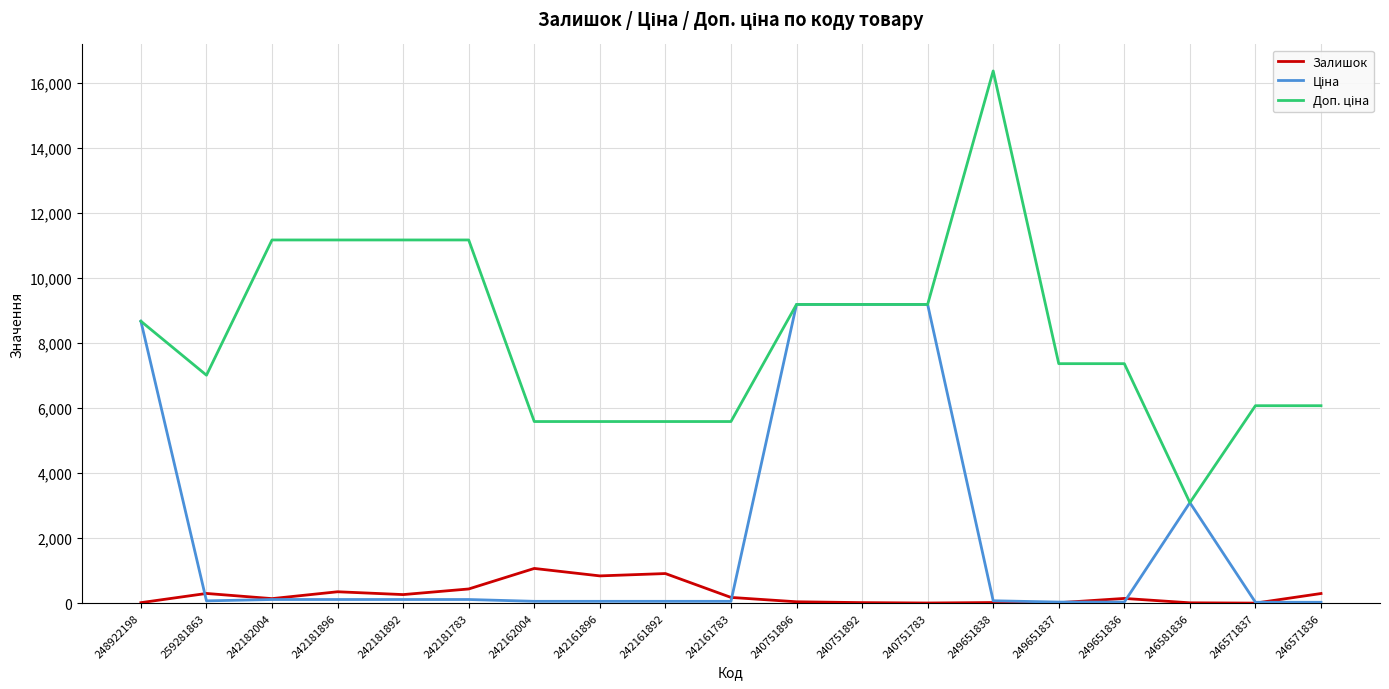

The Залишок series shows 139.0 at 242182004. True or false?

True